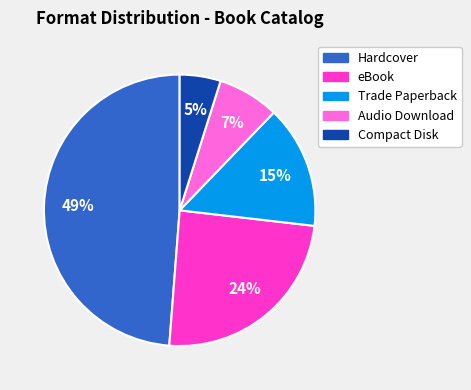

What percentage is the Audio Download slice, to the nearest percent?

7%